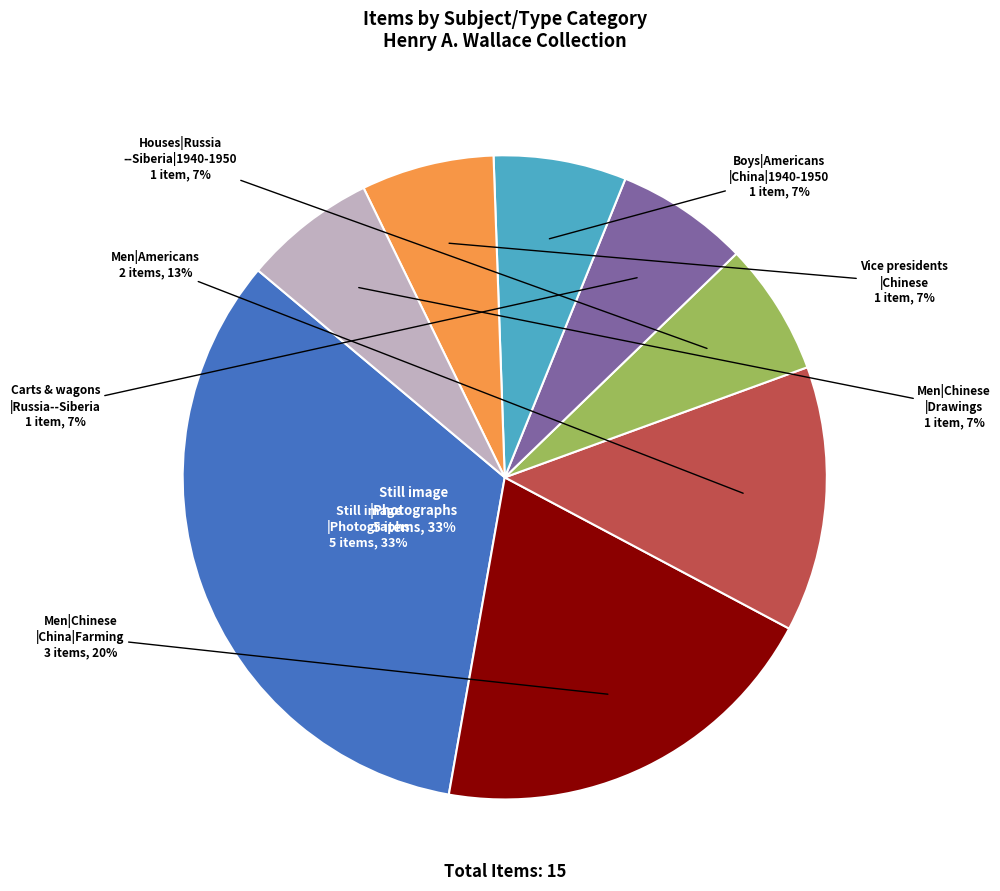

Rank the categories by value from highest to lowest.

Still image|Photographs, Men|Chinese|China|1940-1950|Farming, Men|Americans, Houses|Russia -- Siberia|1940-1950, Carts & wagons|Russia -- Siberia, Boys|Americans|China|1940-1950, Vice presidents|Chinese, Men|Chinese|Drawings